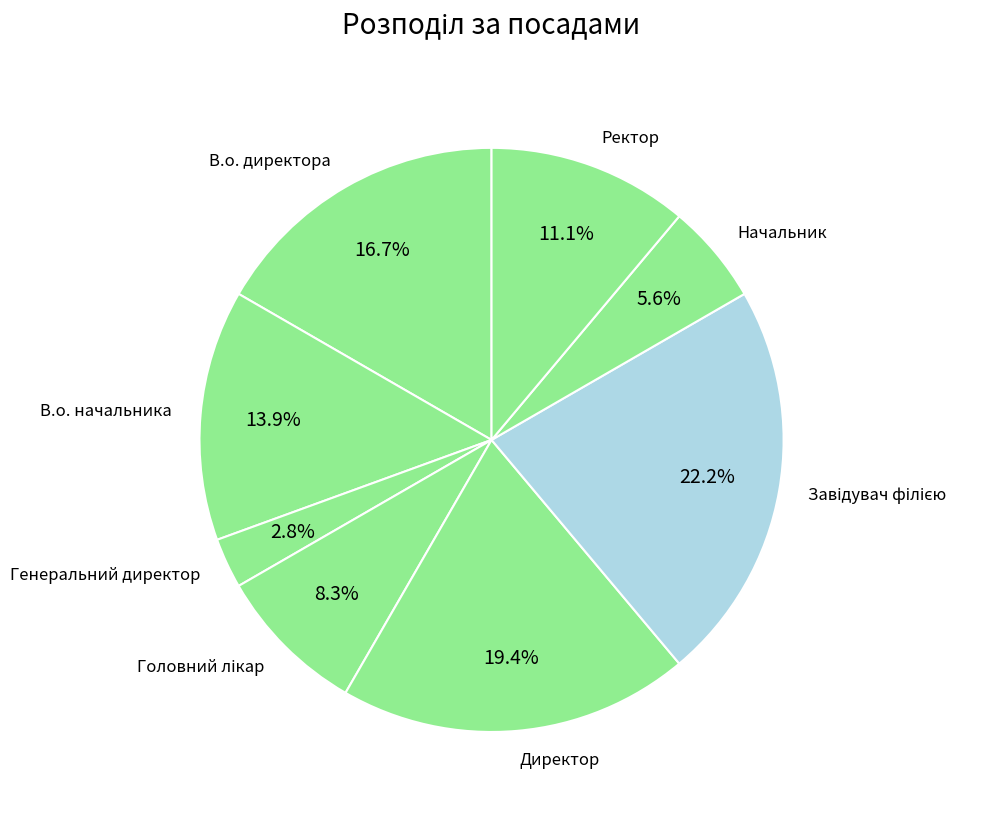

To the nearest percent, what is the difference between the largest and smallest slice percentages?

19%